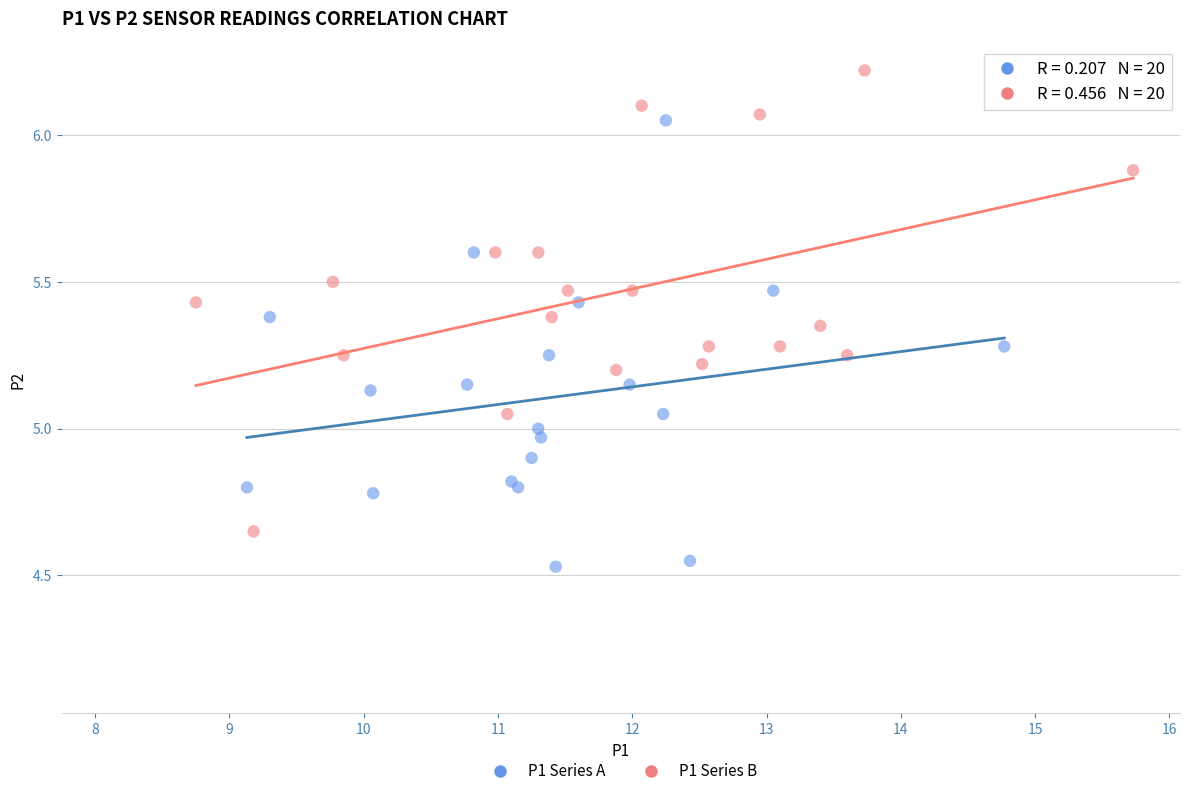

What are all the series names shown in the legend?

P1 Series A, P1 Series B